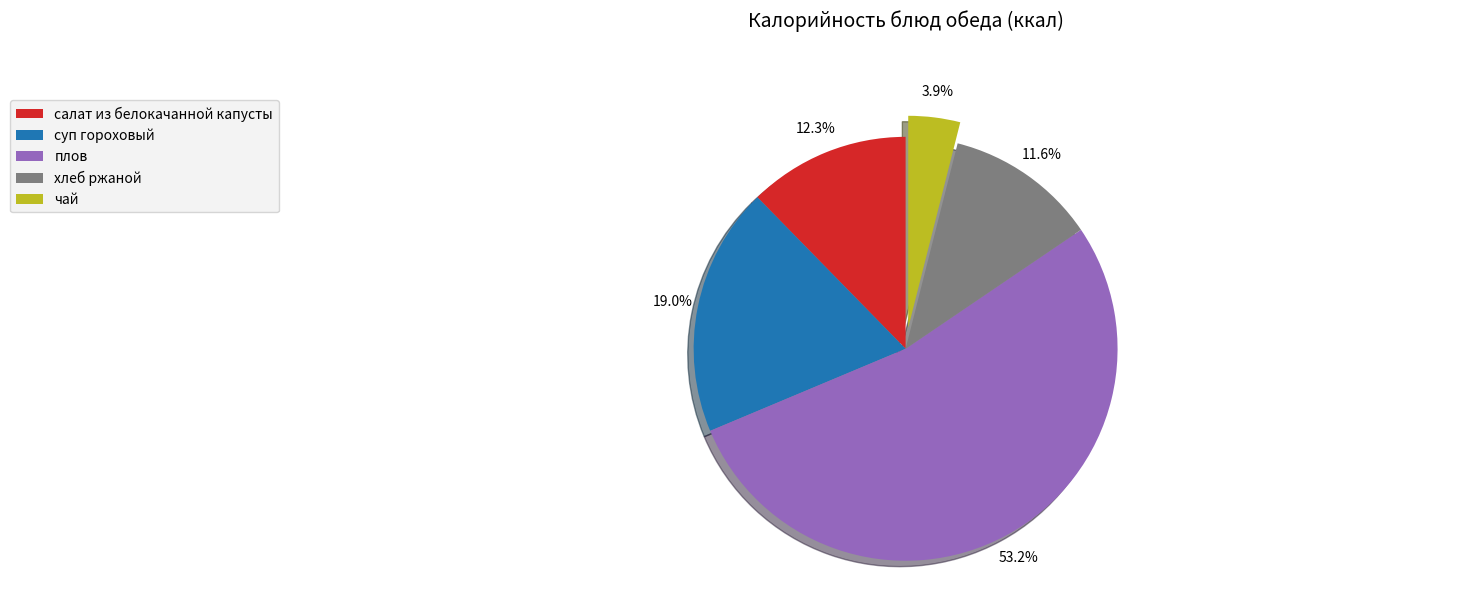

To the nearest percent, what is the average slice percentage?

20%